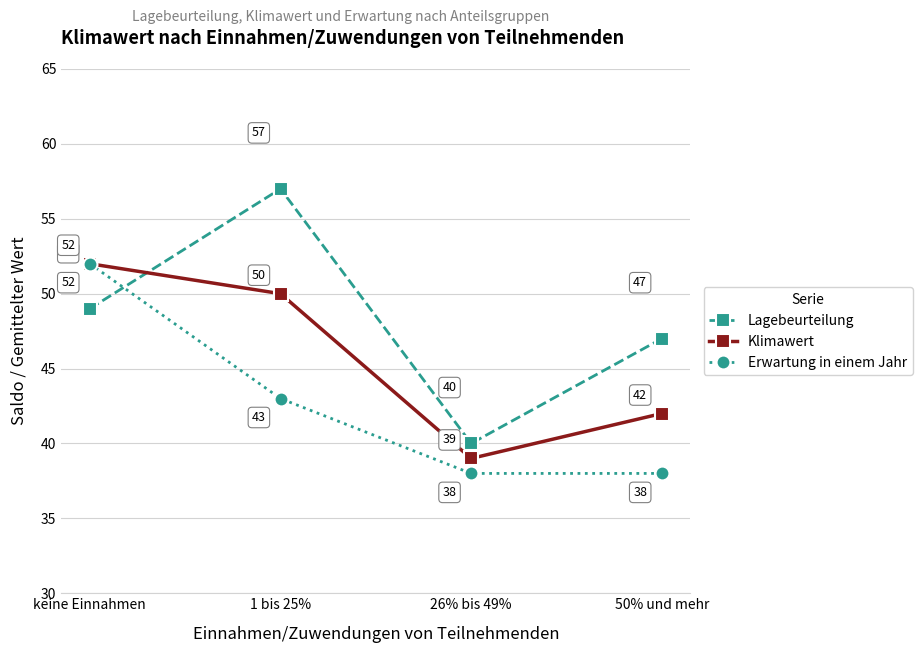

List the labels in order of Lagebeurteilung value, largest first.

1 bis 25%, keine Einnahmen, 50% und mehr, 26% bis 49%